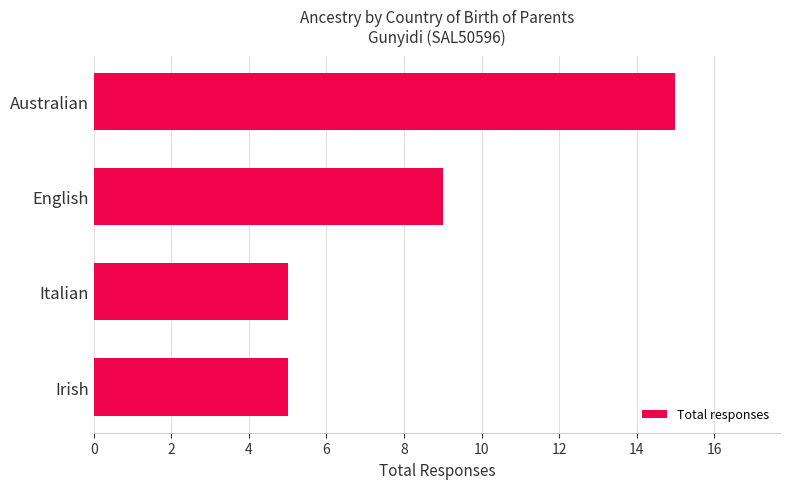

What is the difference between the second highest and second lowest values?

4